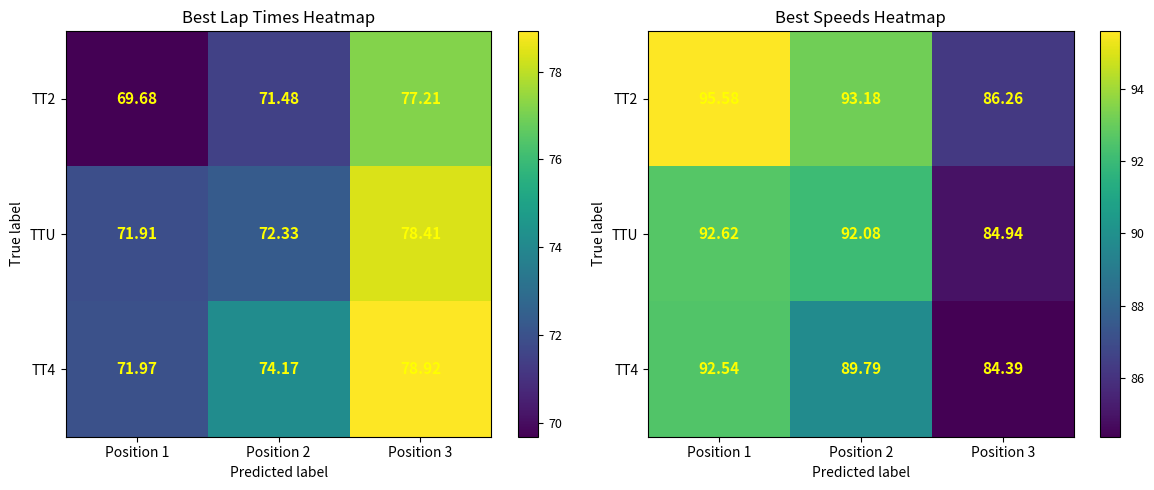

How many values in the TT2 series exceed 93?

2